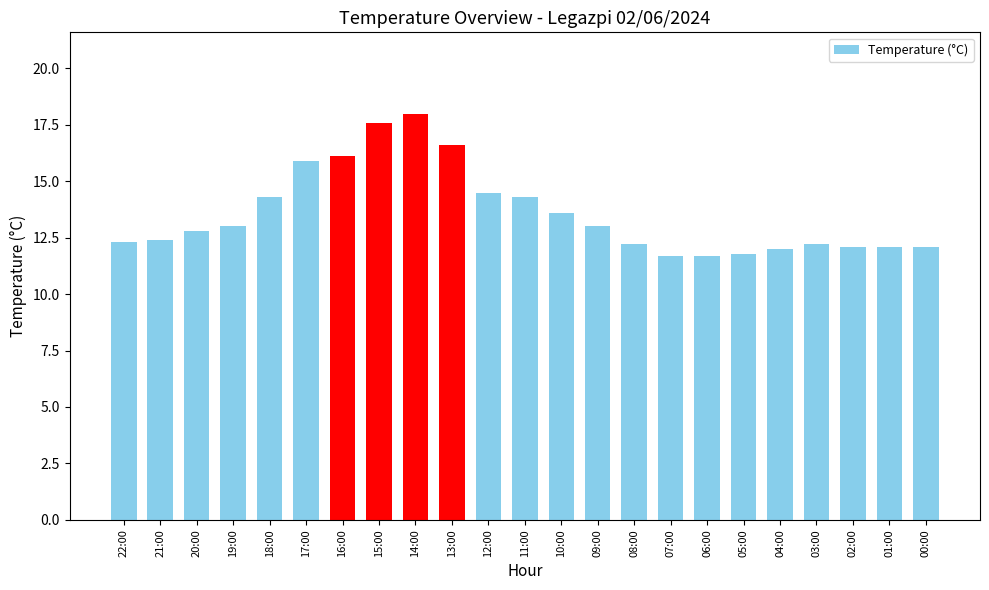

What is the minimum value shown in the chart?

11.7